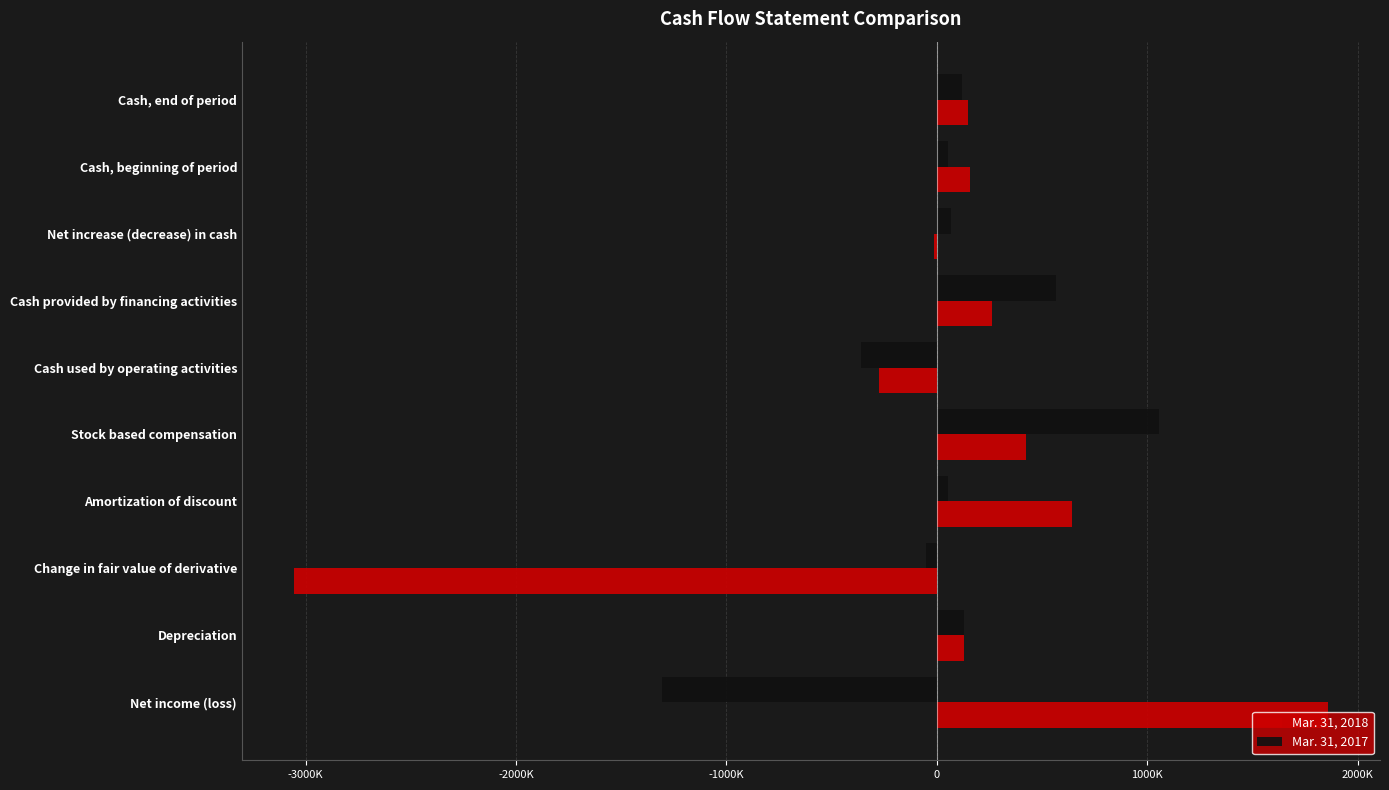

Which series has the widest spread of values?

Mar. 31, 2018